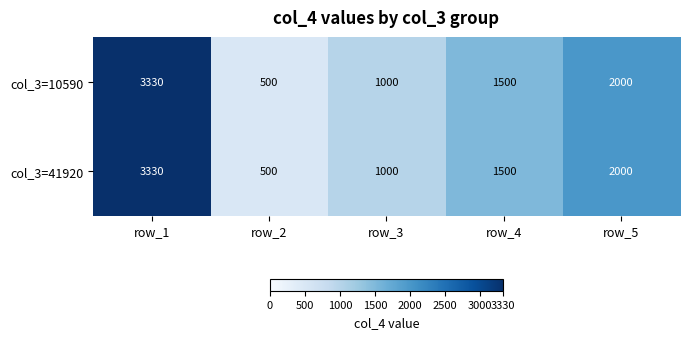

At which label does col_3=41920 first exceed 1500?

row_1